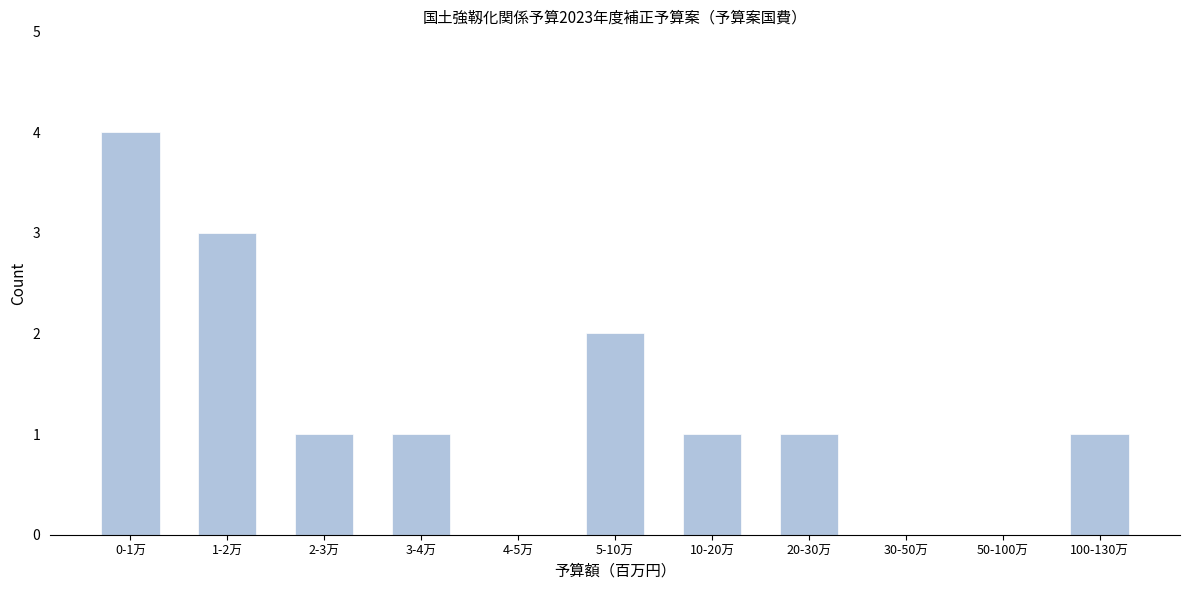

Reading left to right, extract all data points from this chart.

0-1万=4	1-2万=3	2-3万=1	3-4万=1	4-5万=0	5-10万=2	10-20万=1	20-30万=1	30-50万=0	50-100万=0	100-130万=1